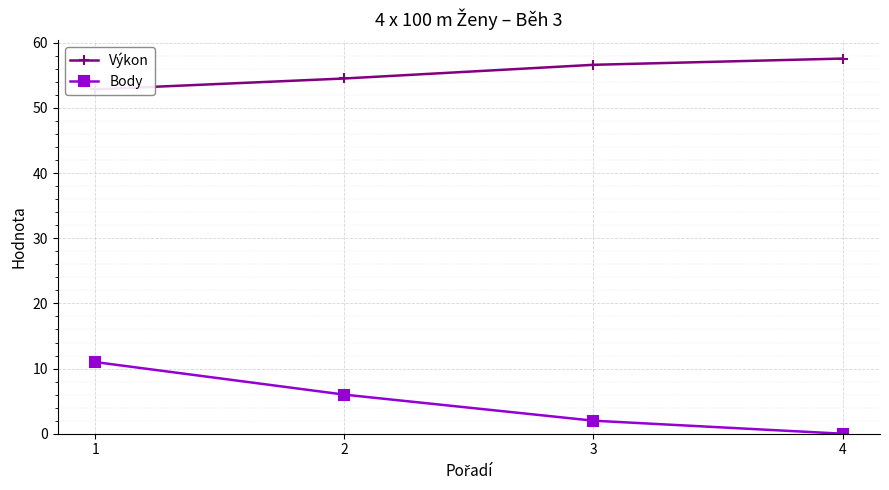

List the labels in order of Výkon value, smallest first.

1, 2, 3, 4